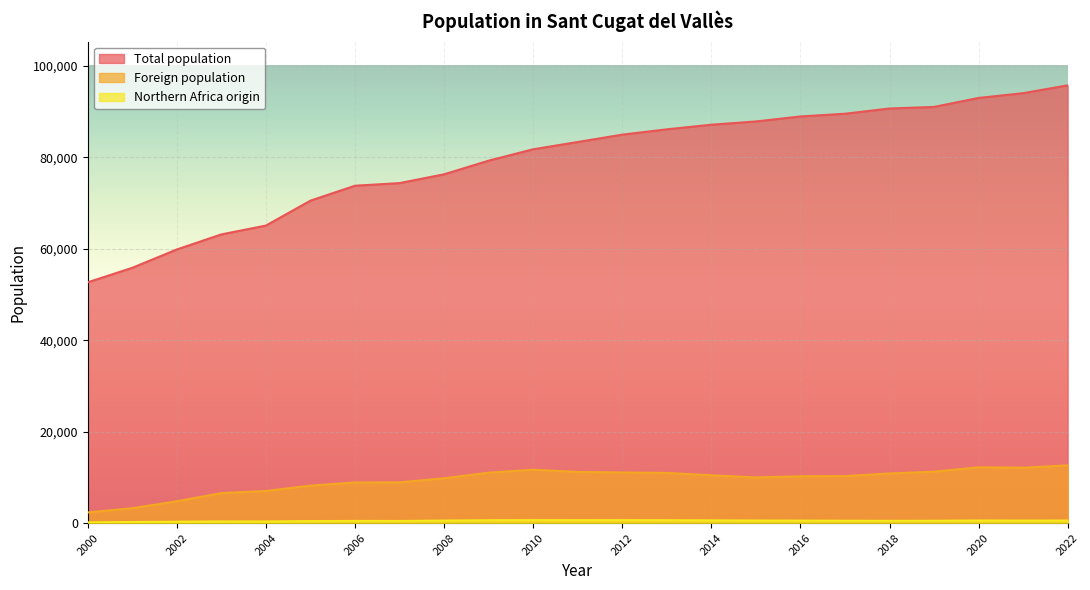

The value of Foreign population at 2016 is 15761. True or false?

False